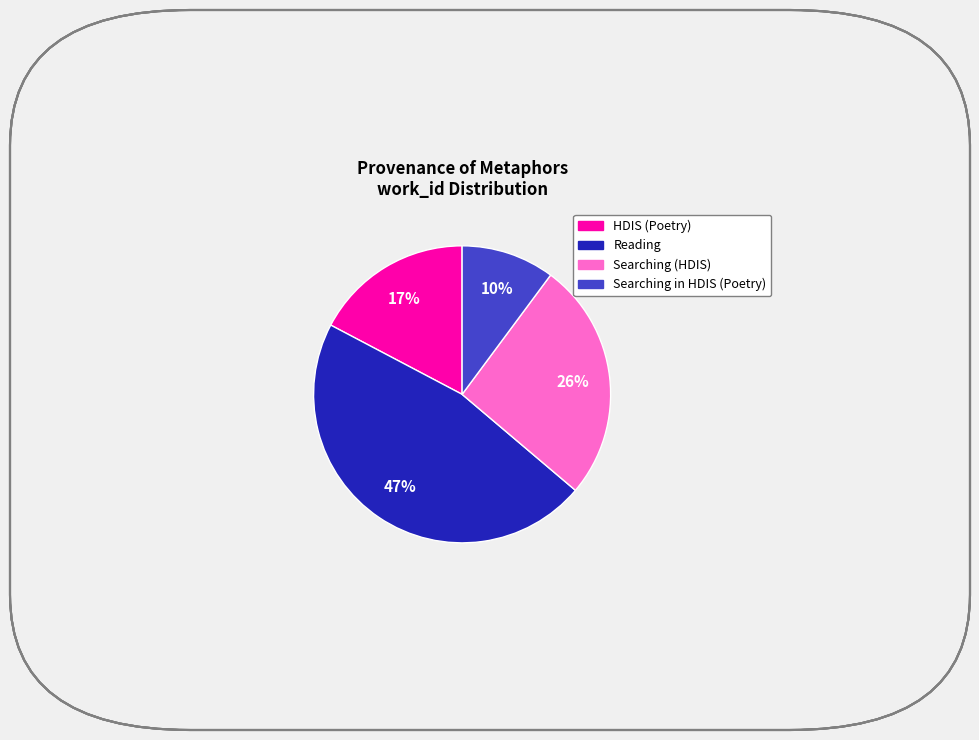

To the nearest percent, what is the average slice percentage?

25%